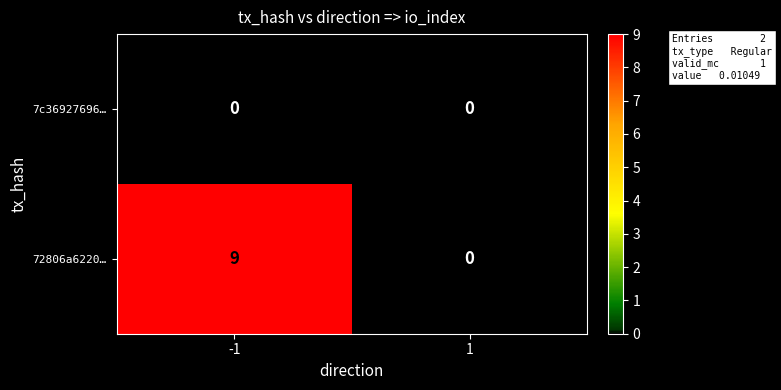

Rank the series at -1 from lowest to highest value.

7c36927696…, 72806a6220…